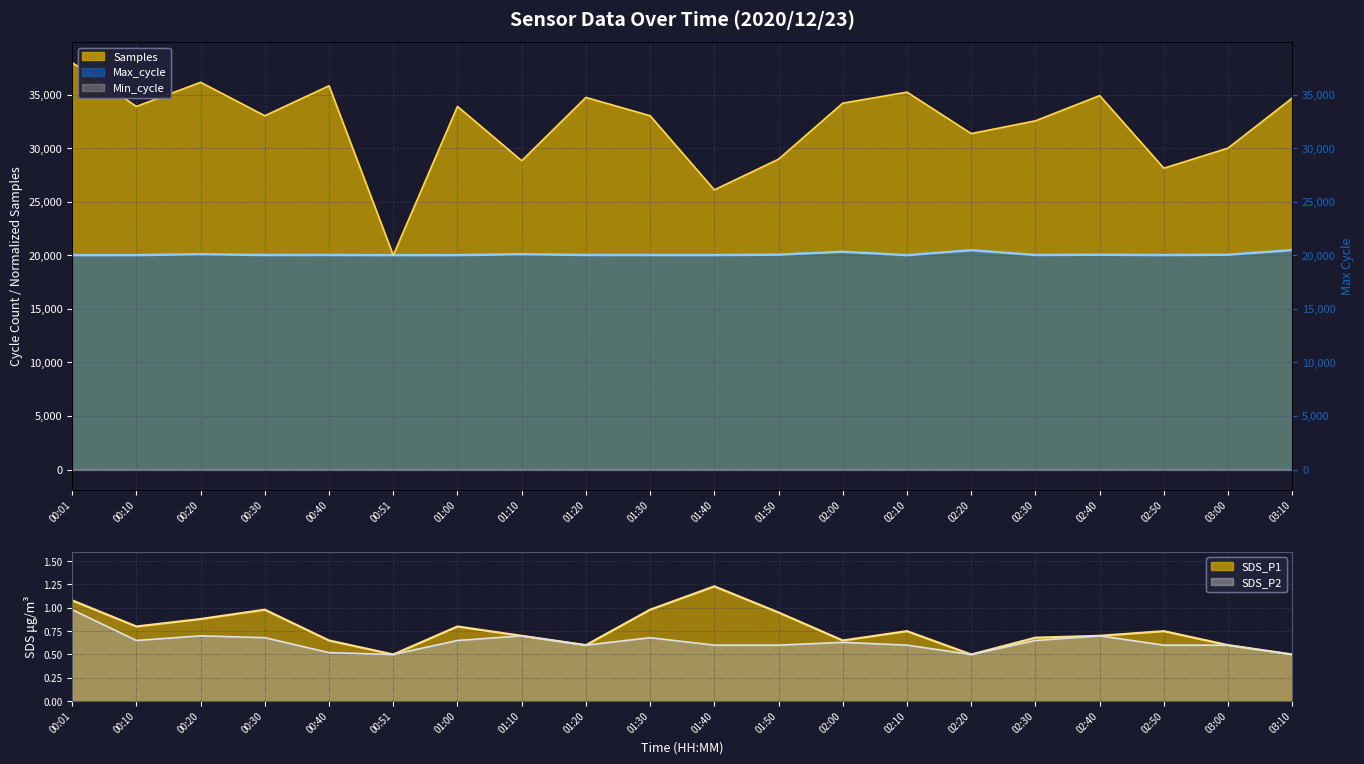

In Max_cycle, how many points are higher than both neighbors (excluding endpoints)?

6